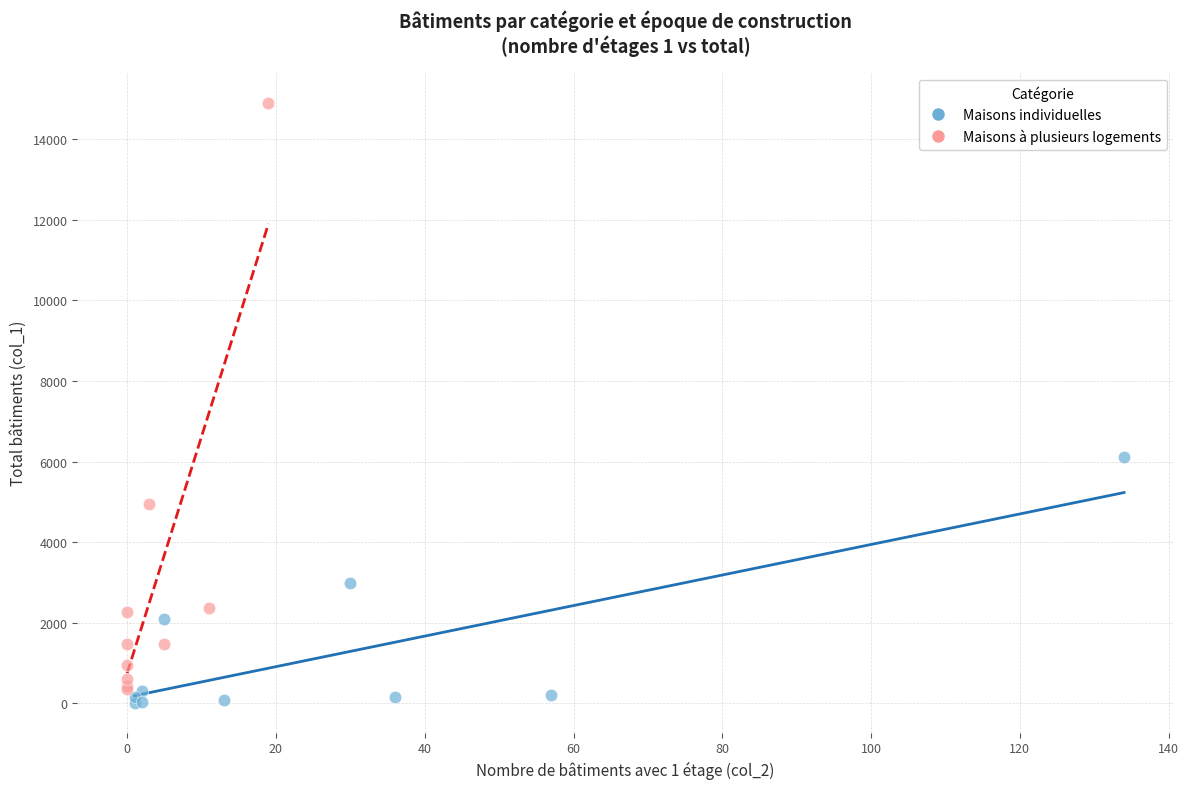

Which series has the widest spread of Y values?

Maisons à plusieurs logements